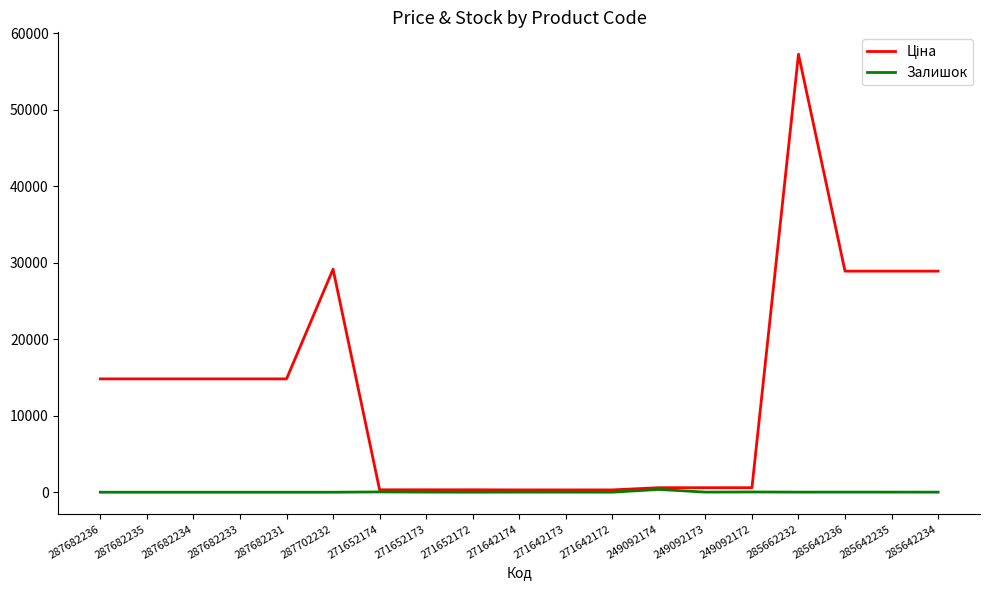

What is the difference between the highest and lowest values at 287702232?

29152.3